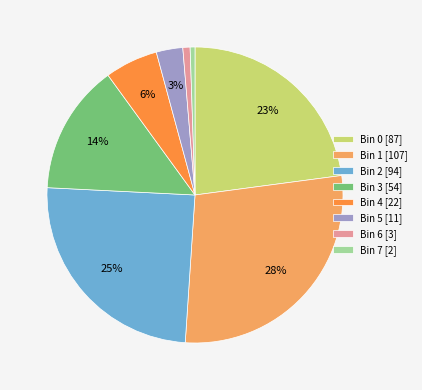

To the nearest percent, what is the combined percentage of Bin 2 and Bin 6?

26%